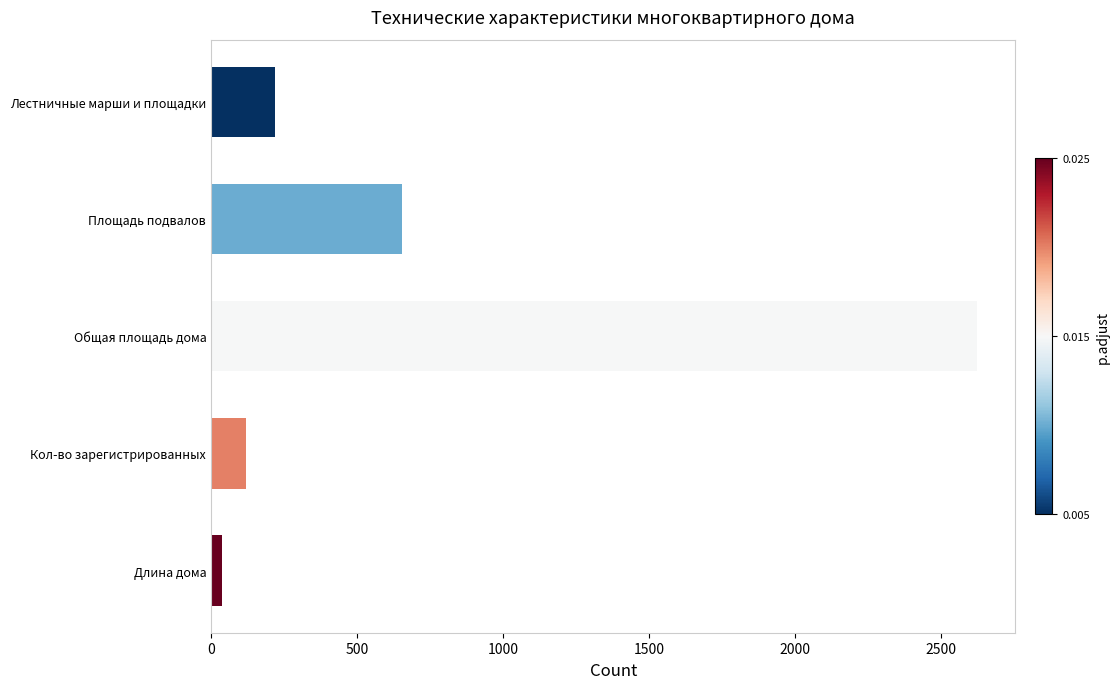

What is the approximate value at Кол-во зарегистрированных?

119.0